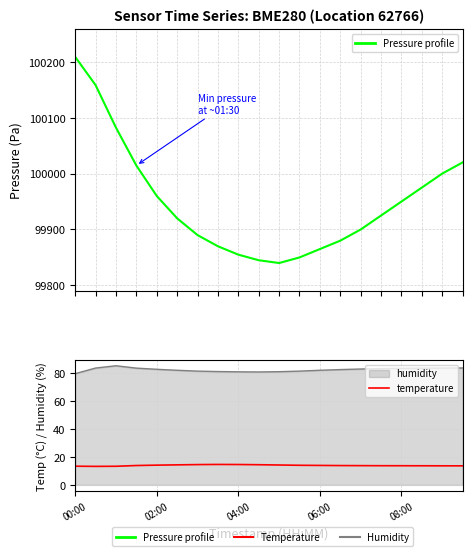

At which label does pressure first exceed 99925?

00:00